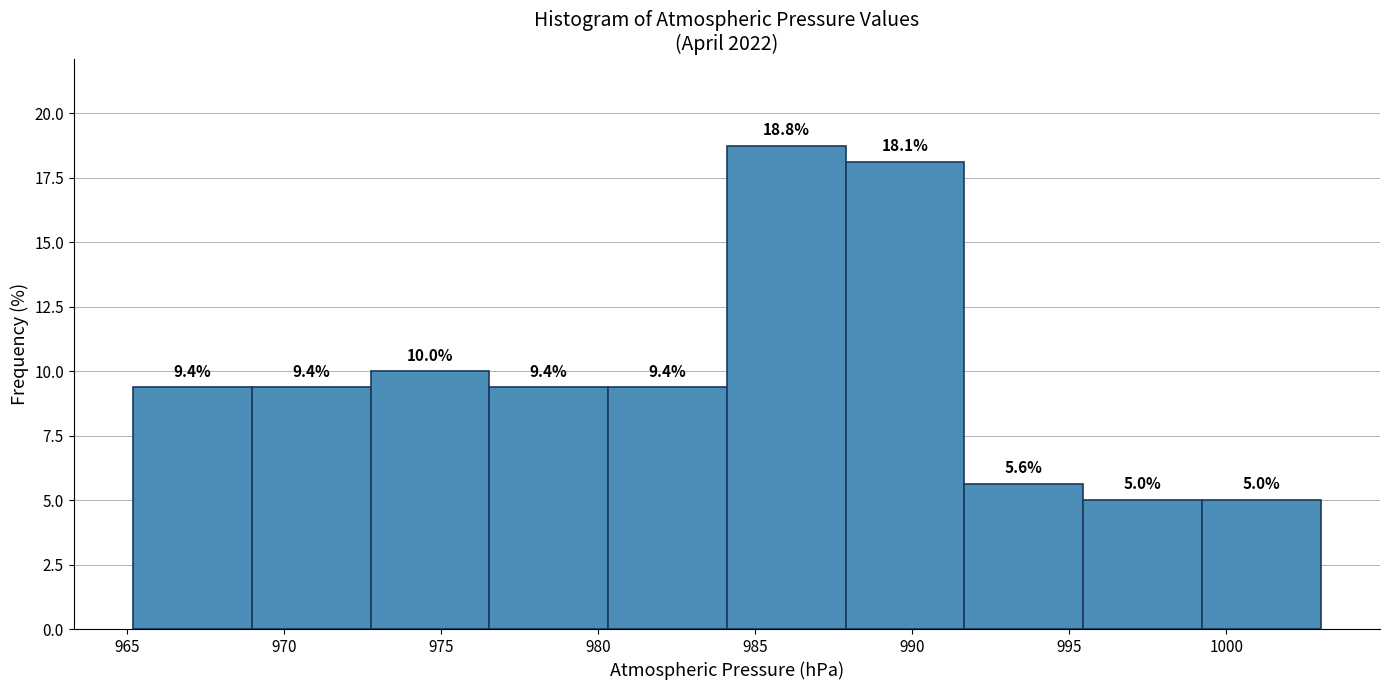

How tall is the bar that spans 999.0 to 1003.0 on the x-axis? The bar edges are not printed on the chart, so give them approximately, as read against the axis.

5.0